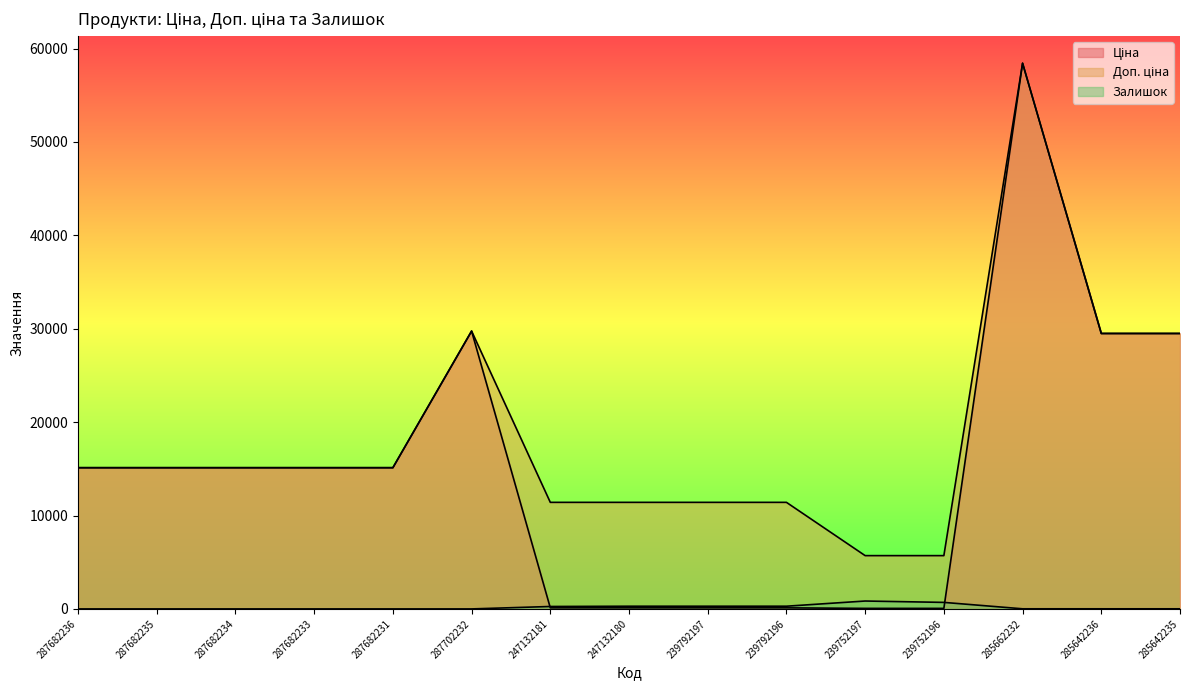

How many values in the Ціна series are below 15120?

6